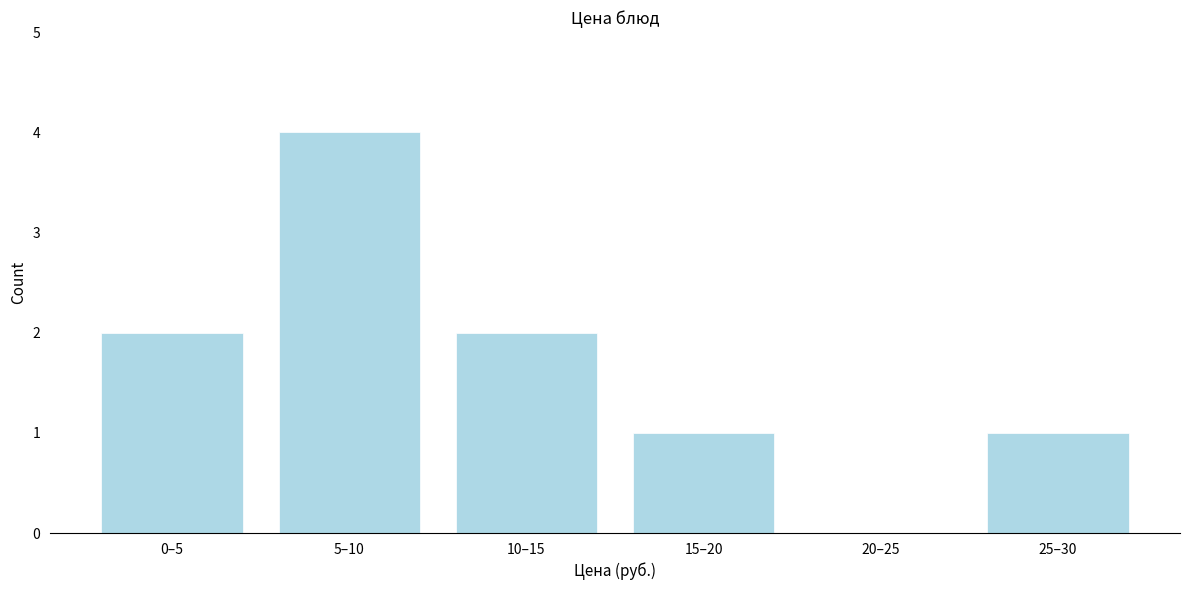

Reading right to left, transcribe all the data shown in this chart.

25–30=1	20–25=0	15–20=1	10–15=2	5–10=4	0–5=2